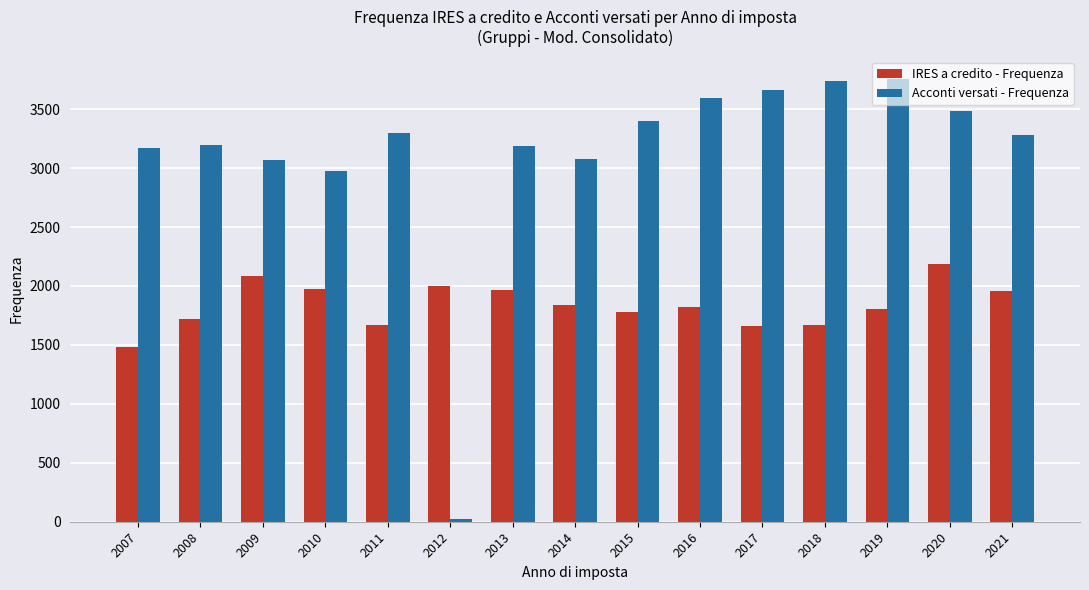

What are all the series names shown in the legend?

IRES a credito - Frequenza, Acconti versati - Frequenza